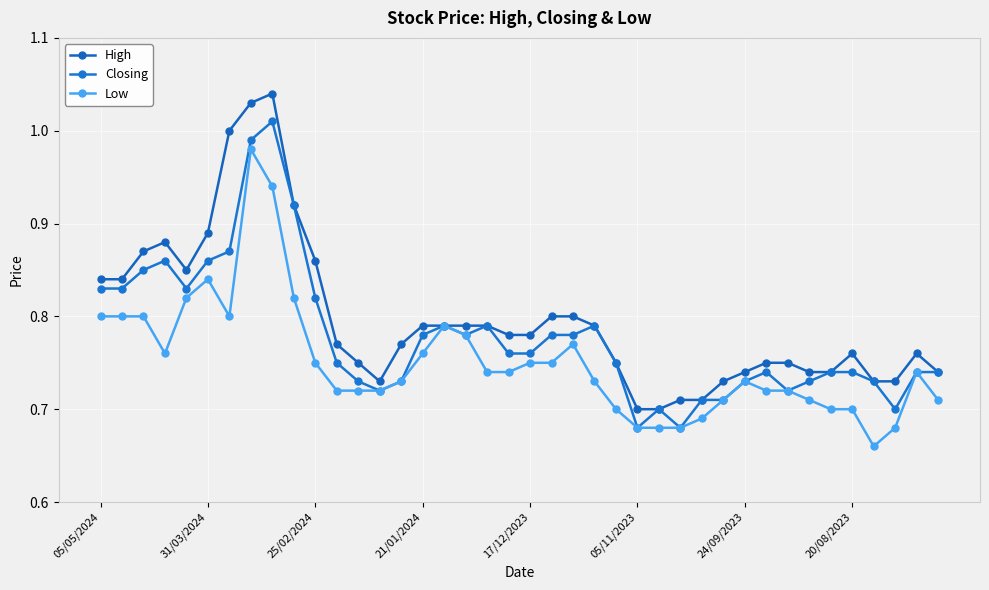

Rank the series by their maximum value, from lowest to highest.

Low, Closing, High